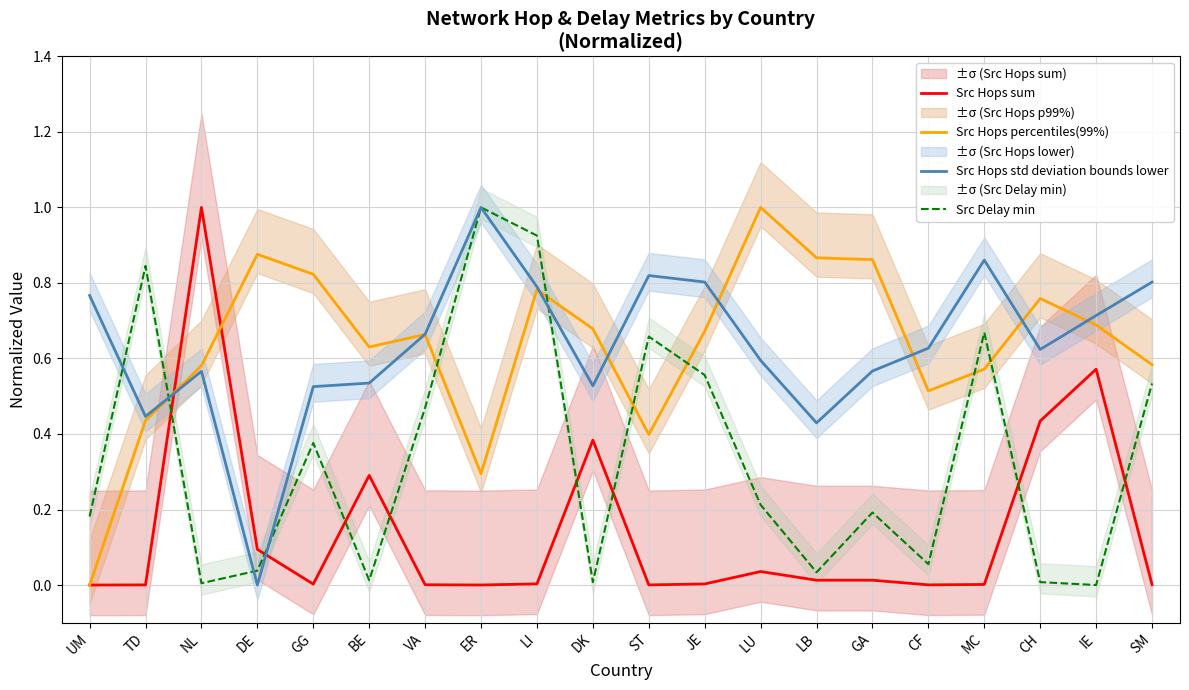

What is the value of the Src Hops percentiles(99%) point at the 8th from the left?

0.3